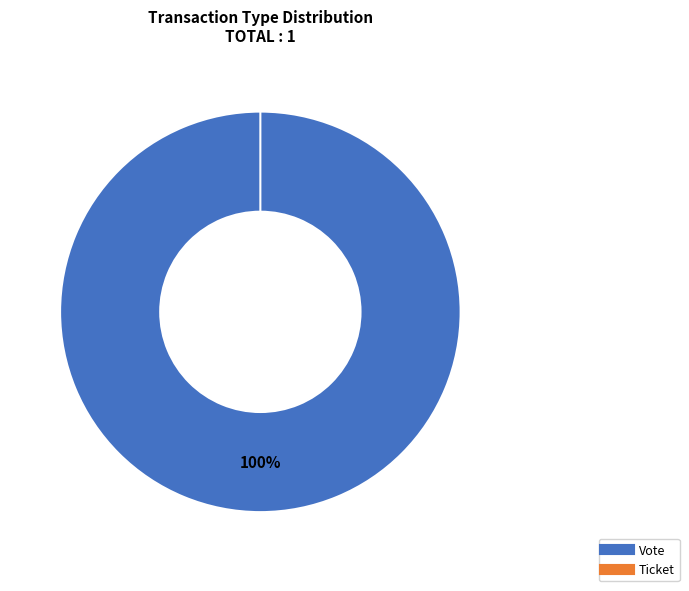

To the nearest percent, what is the combined percentage of Vote and Ticket?

100%